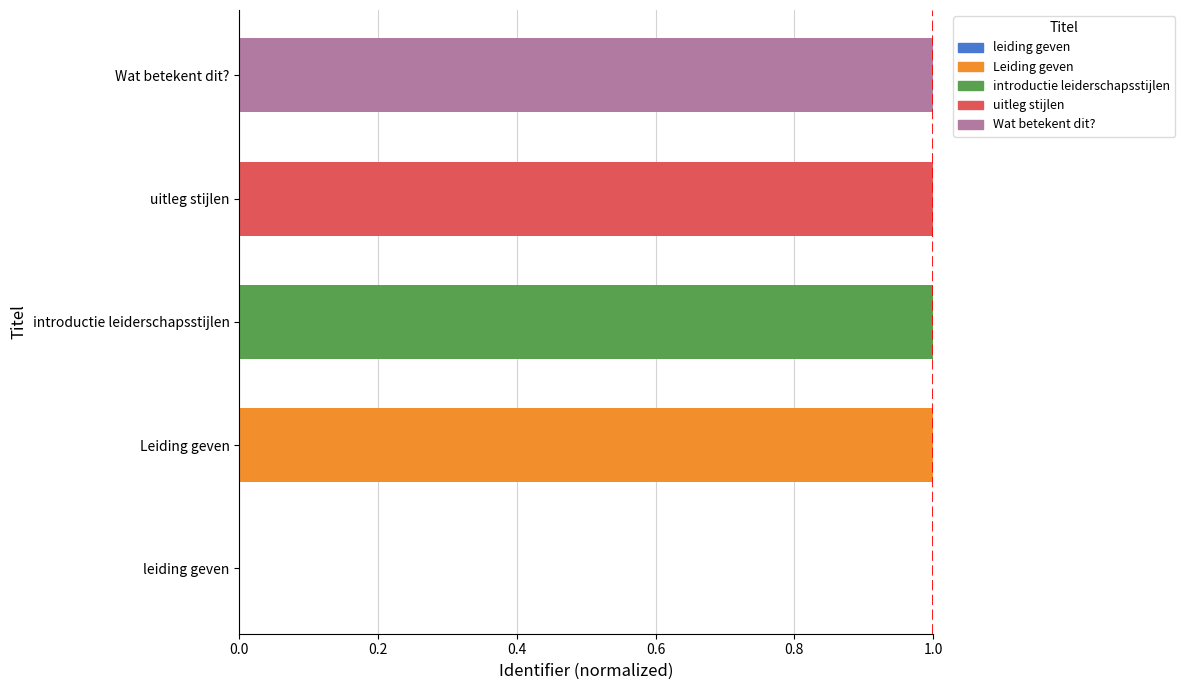

What value does the data have at introductie leiderschapsstijlen?

1.0